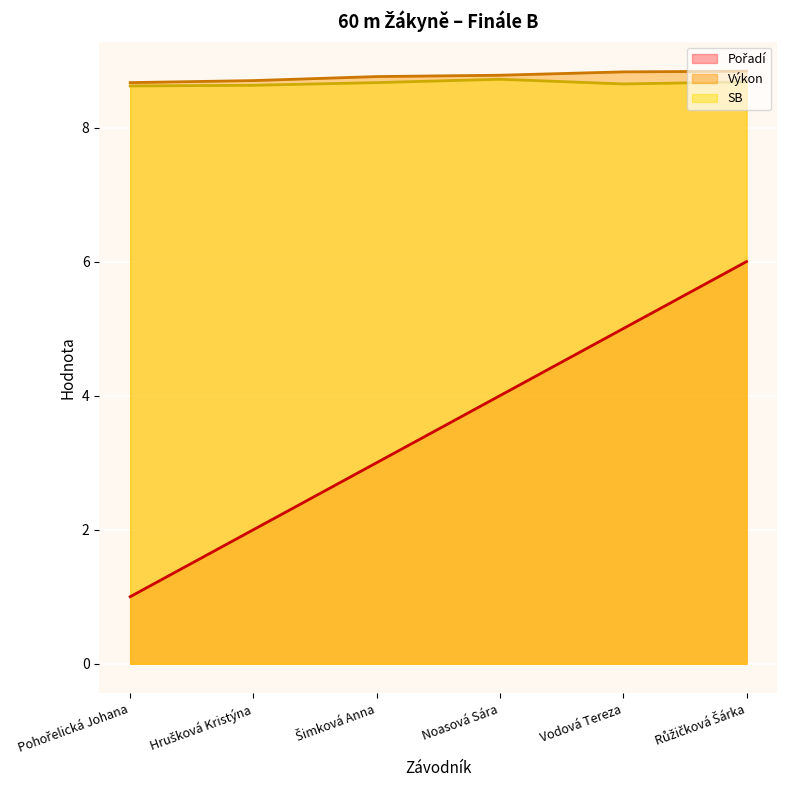

What is the difference between the Výkon values at Noasová Sára and Vodová Tereza?

0.1